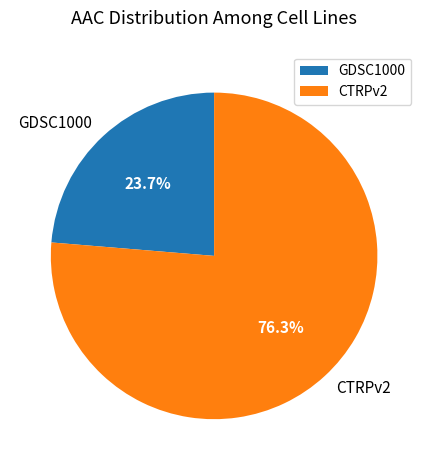

To the nearest percent, what percentage of the pie is CTRPv2?

76%